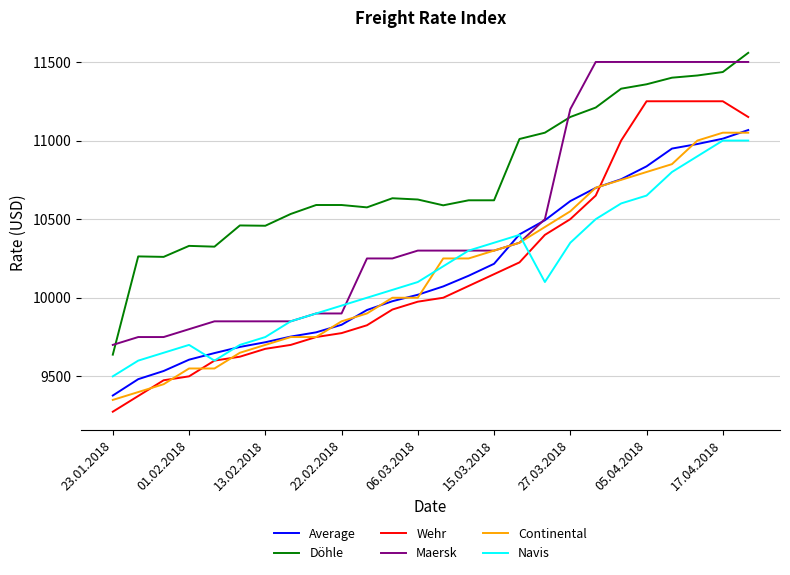

What is the greatest value displayed?

11558